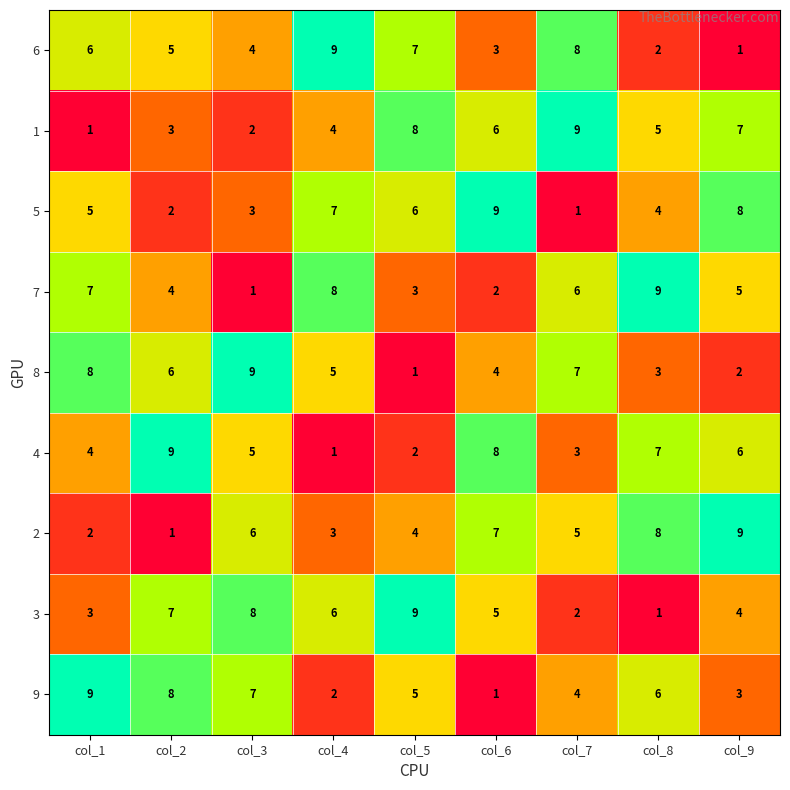

What is the total value across all series at col_9?

45